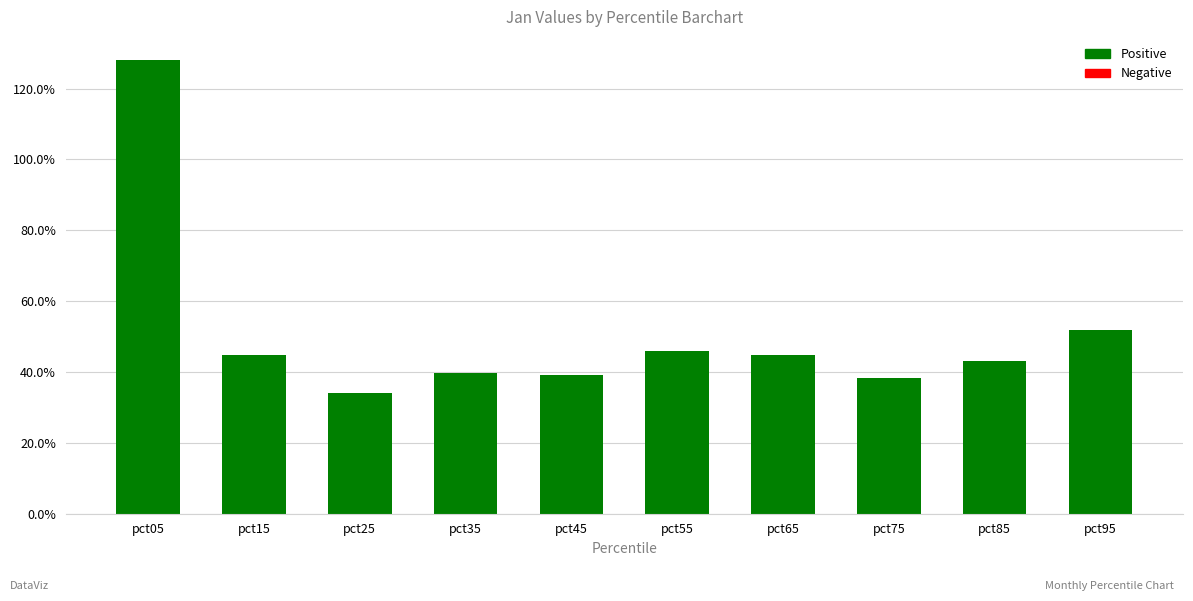

What is the greatest value displayed?

1.3